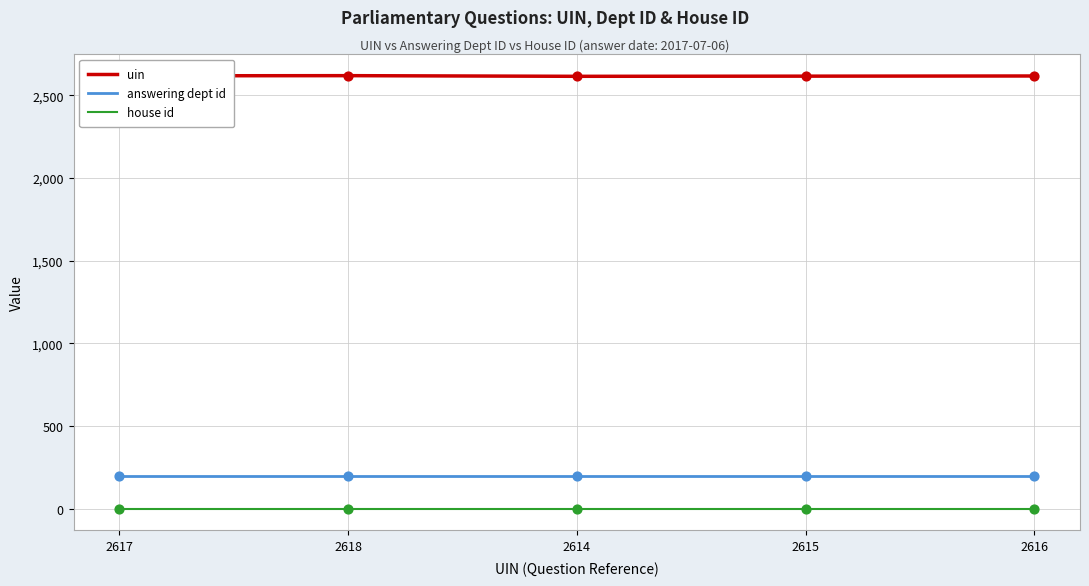

What are all the series names shown in the legend?

uin, answering dept id, house id